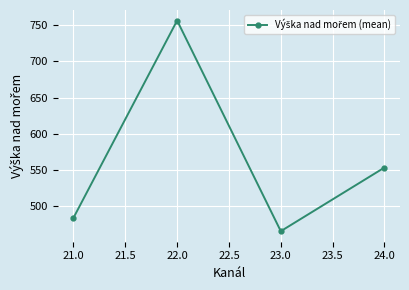

How many points are higher than both their immediate neighbors (excluding endpoints)?

1